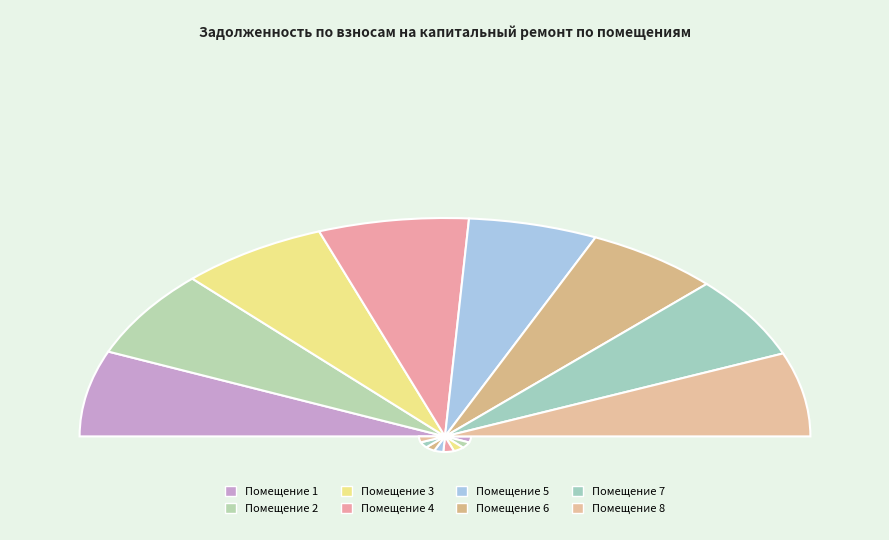

Is 8 the majority of the pie?

No